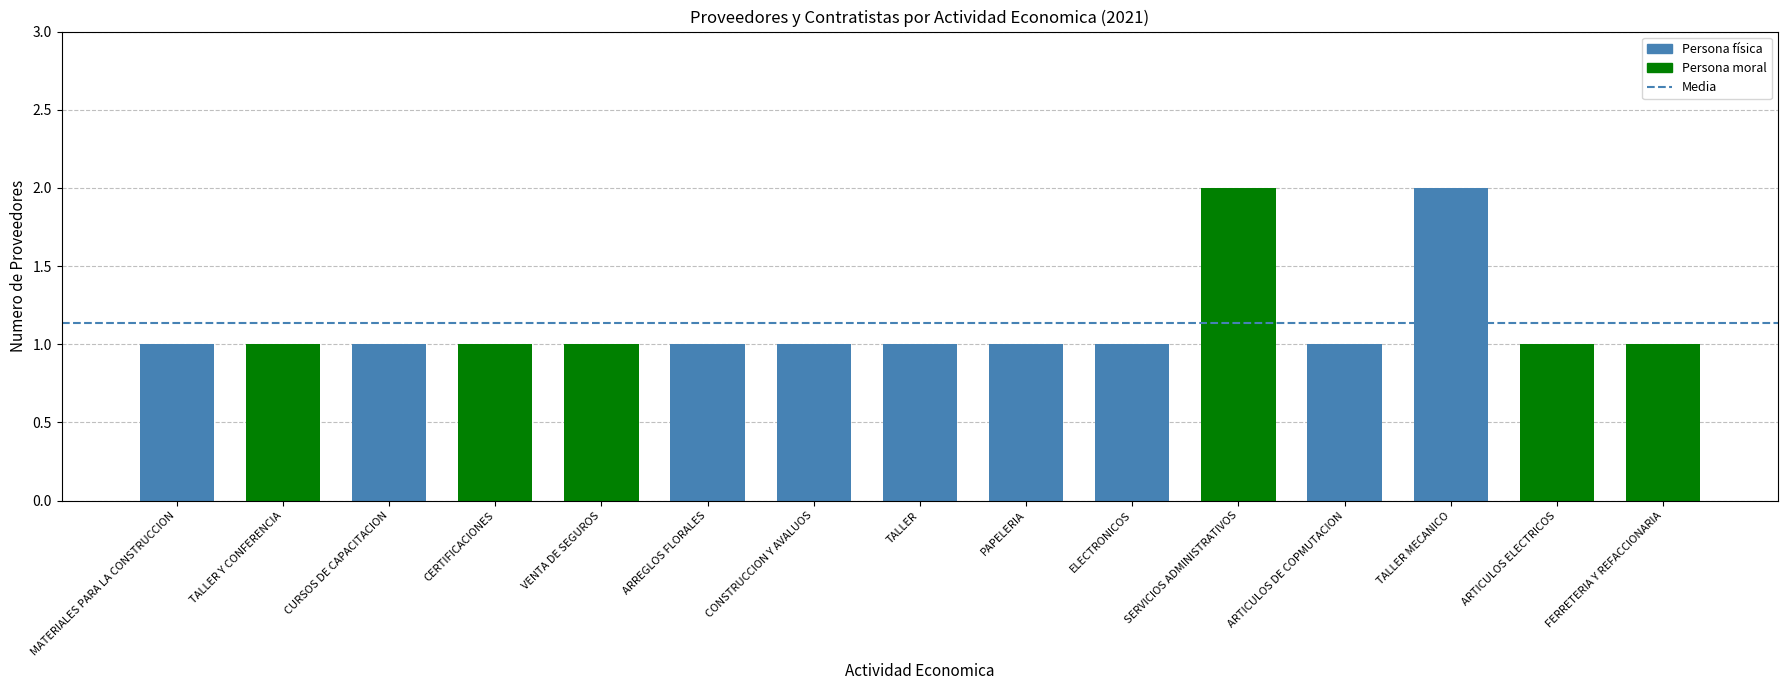

Is it true that the value at CURSOS DE CAPACITACION is 2?

False